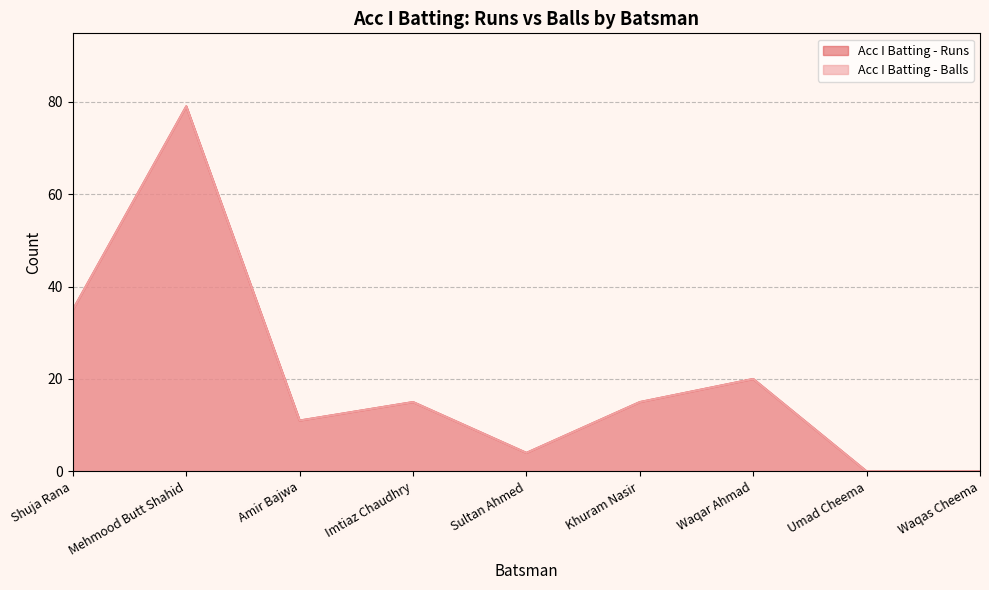

What are all the series names shown in the legend?

Acc I Batting - Runs, Acc I Batting - Balls